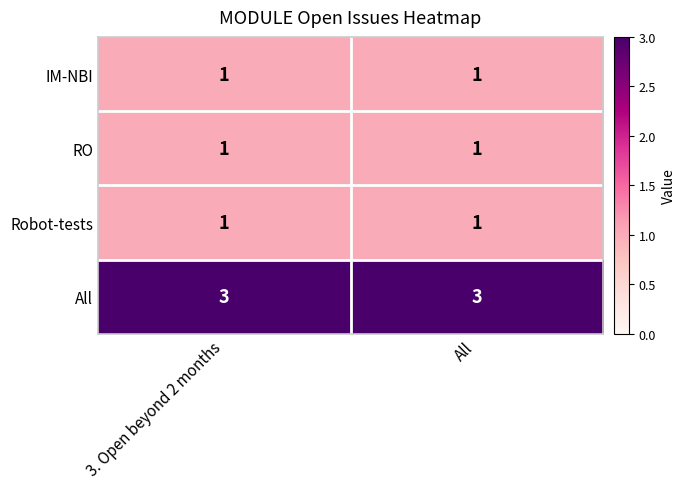

What is the average value of the All series?

3